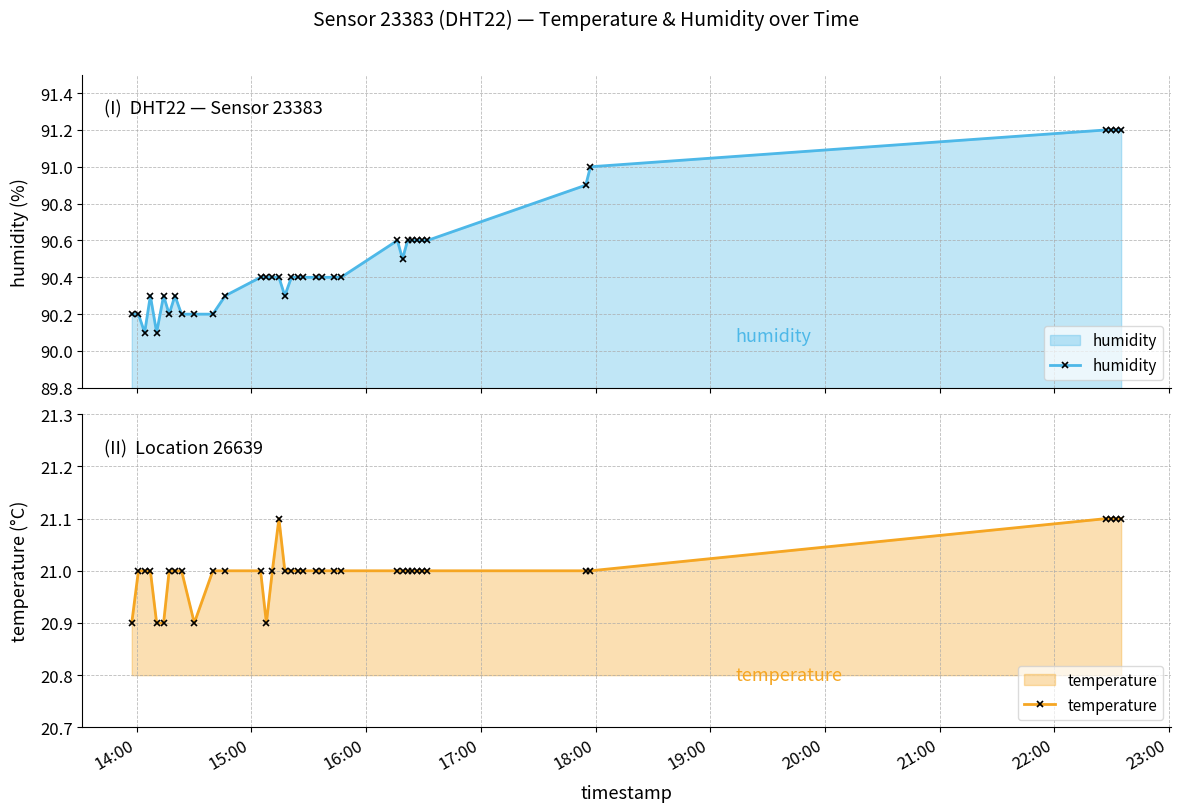

Reading left to right, transcribe all the data shown in this chart.

humidity: 90.2	90.2	90.1	90.3	90.1	90.3	90.2	90.3	90.2	90.2	90.2	90.3	90.4	90.4	90.4	90.4	90.3	90.4	90.4	90.4	90.4	90.4	90.4	90.4	90.6	90.5	90.6	90.6	90.6	90.6	90.6	90.9	91.0	91.2	91.2	91.2	91.2
temperature: 20.9	21.0	21.0	21.0	20.9	20.9	21.0	21.0	21.0	20.9	21.0	21.0	21.0	20.9	21.0	21.1	21.0	21.0	21.0	21.0	21.0	21.0	21.0	21.0	21.0	21.0	21.0	21.0	21.0	21.0	21.0	21.0	21.0	21.1	21.1	21.1	21.1